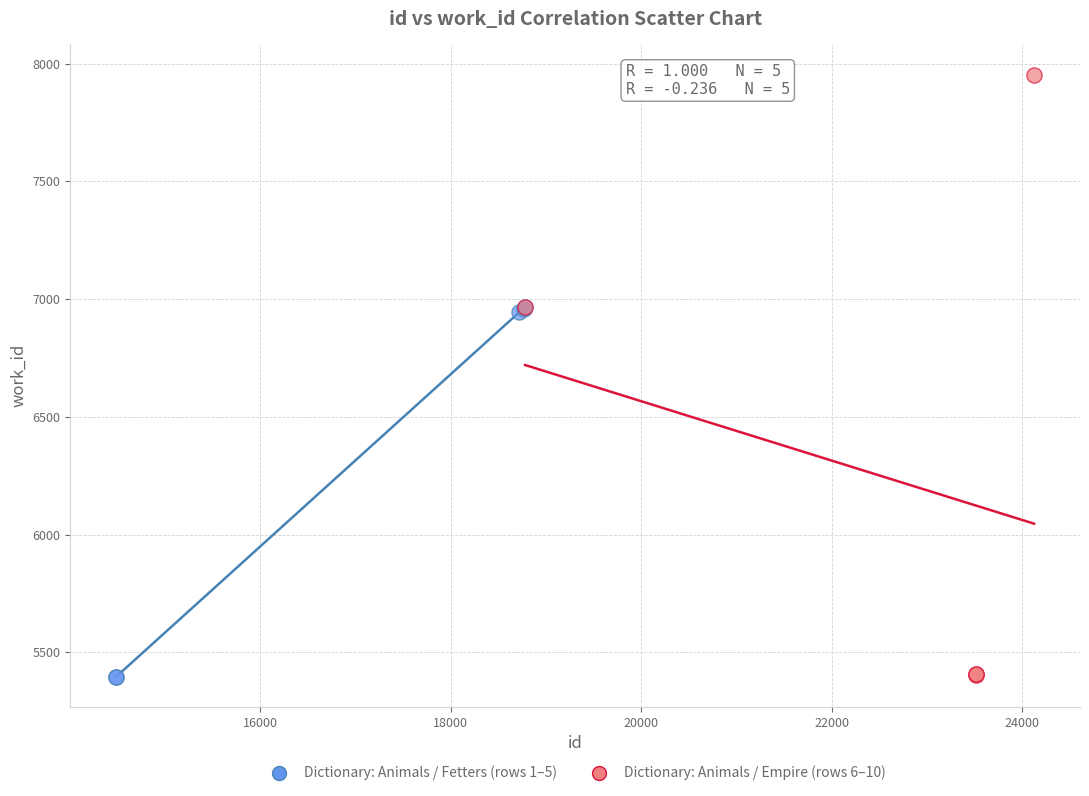

Which series reaches the maximum Y coordinate?

Dictionary: Animals / Empire (rows 6–10)